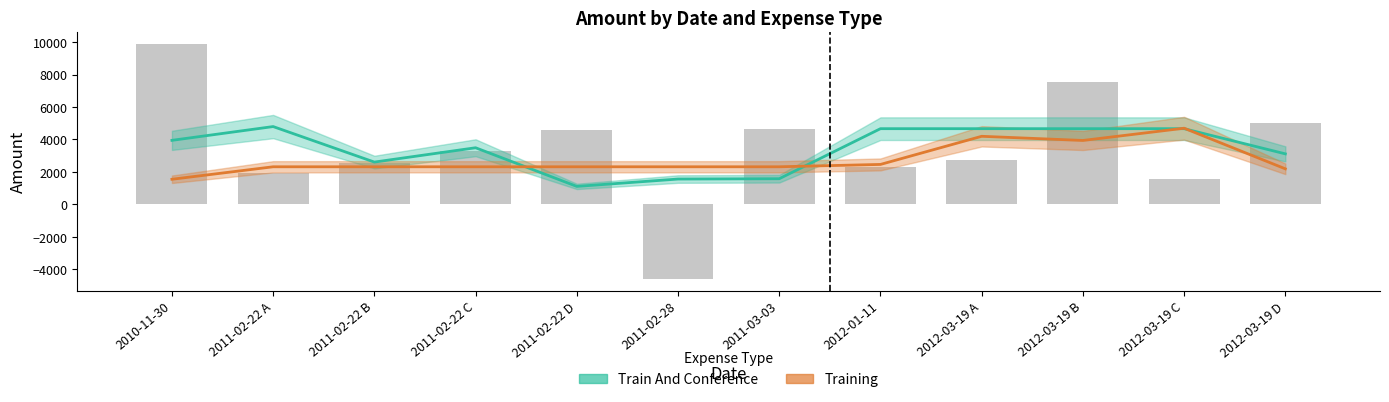

At 2011-02-28, list the series in order from largest to smallest.

Training, Train And Conference